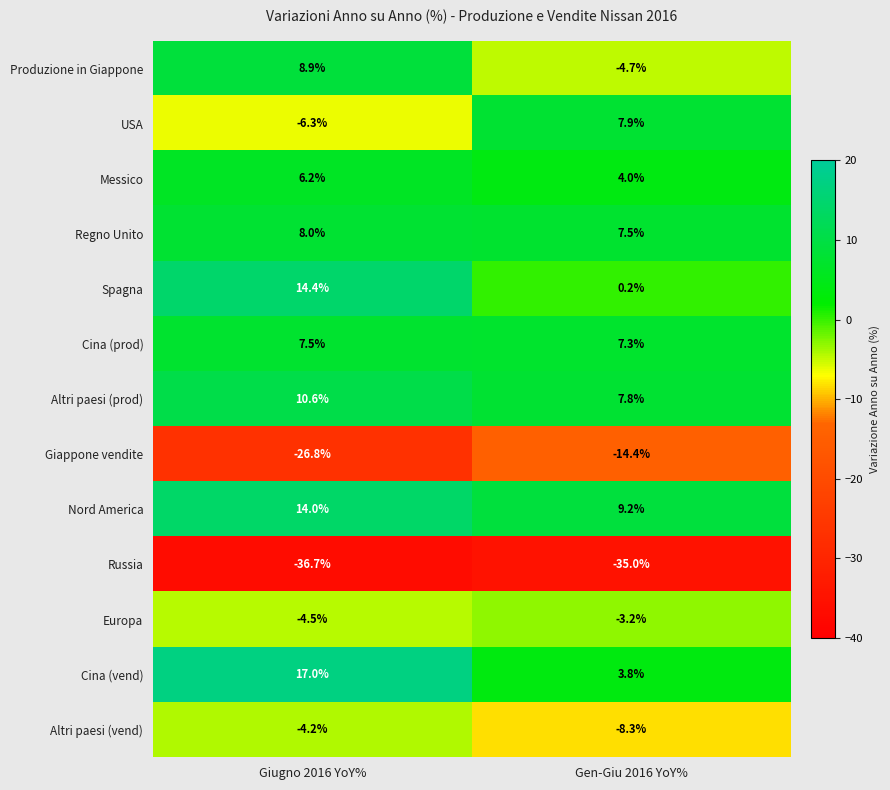

What is the sum of all Messico values?

10.2